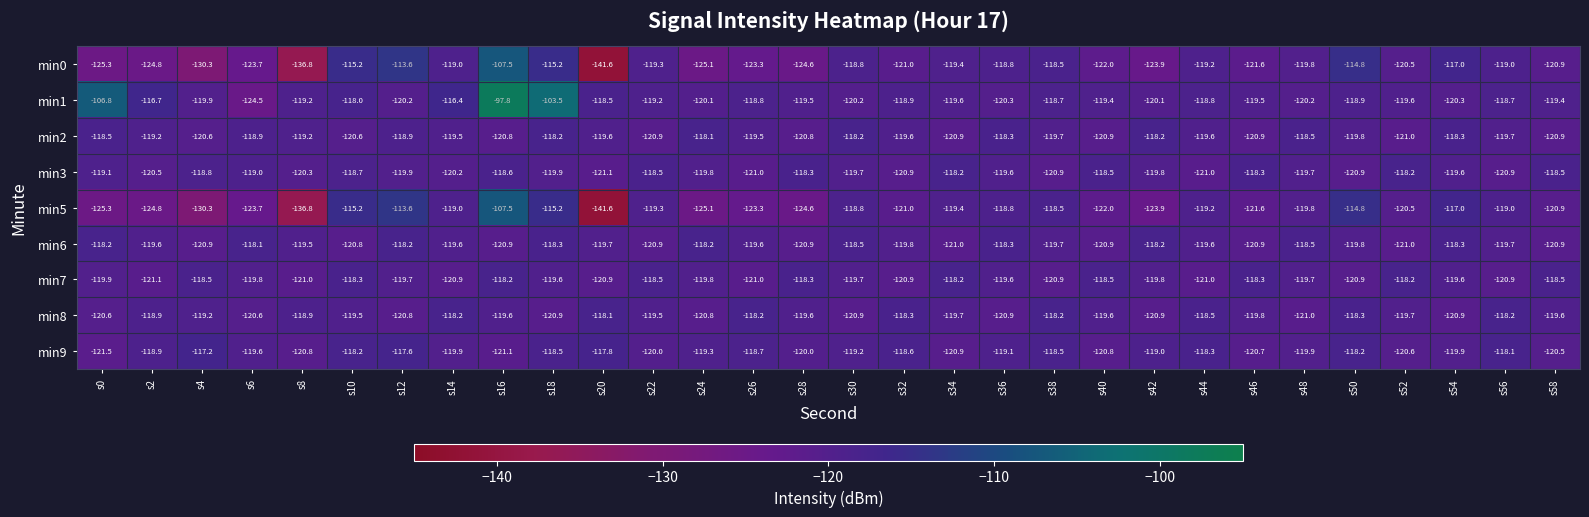

What is the maximum value shown in the chart?

-97.8